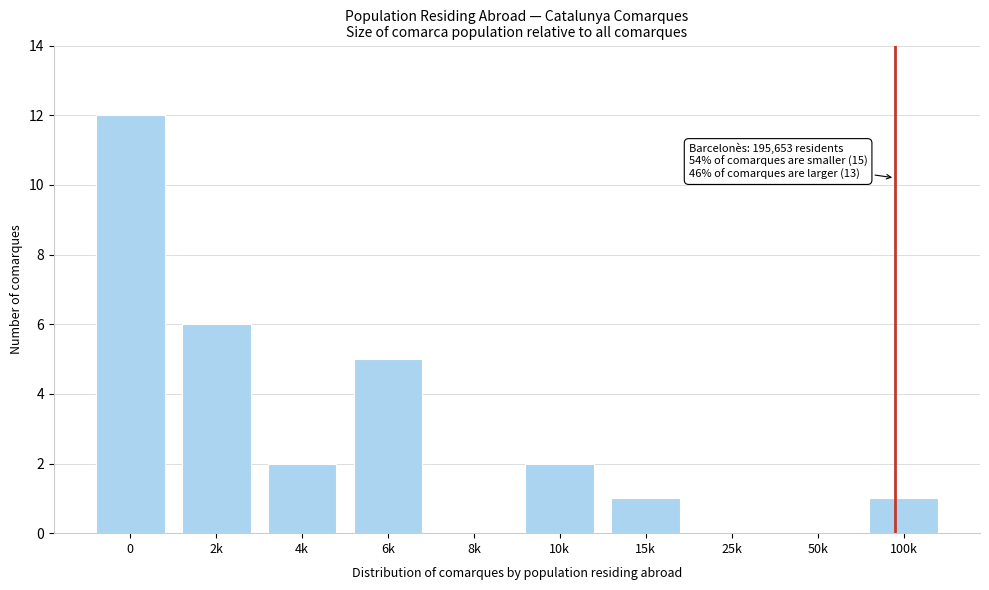

Reading right to left, extract all data points from this chart.

100k=1	50k=0	25k=0	15k=1	10k=2	8k=0	6k=5	4k=2	2k=6	0=12